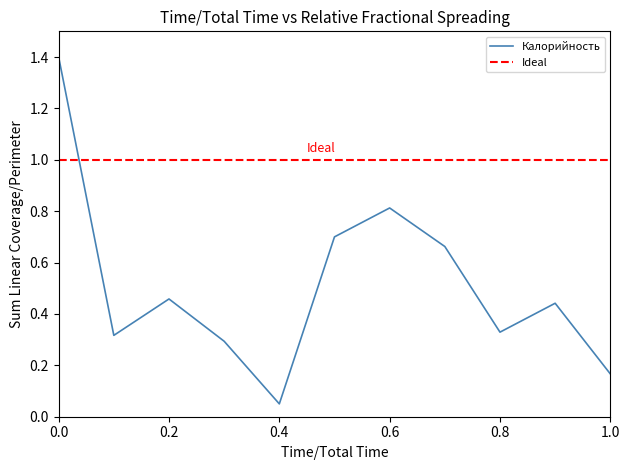

List the series in order of their overall mean, highest first.

Ideal, Калорийность